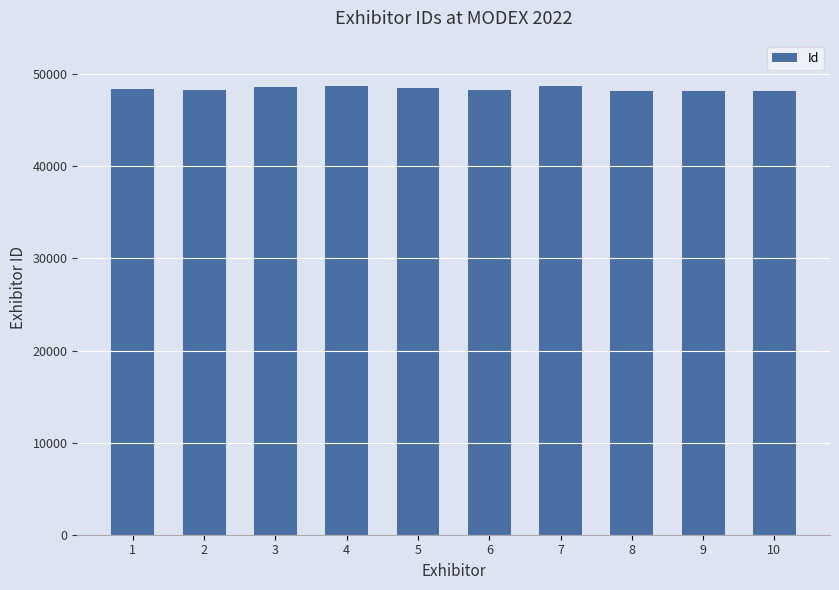

The value at 4 is 27427. True or false?

False